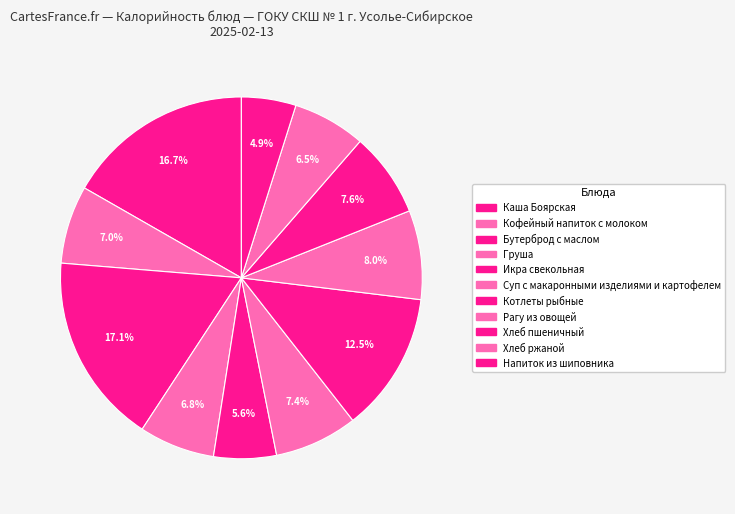

Count the number of slices in the pie.

11